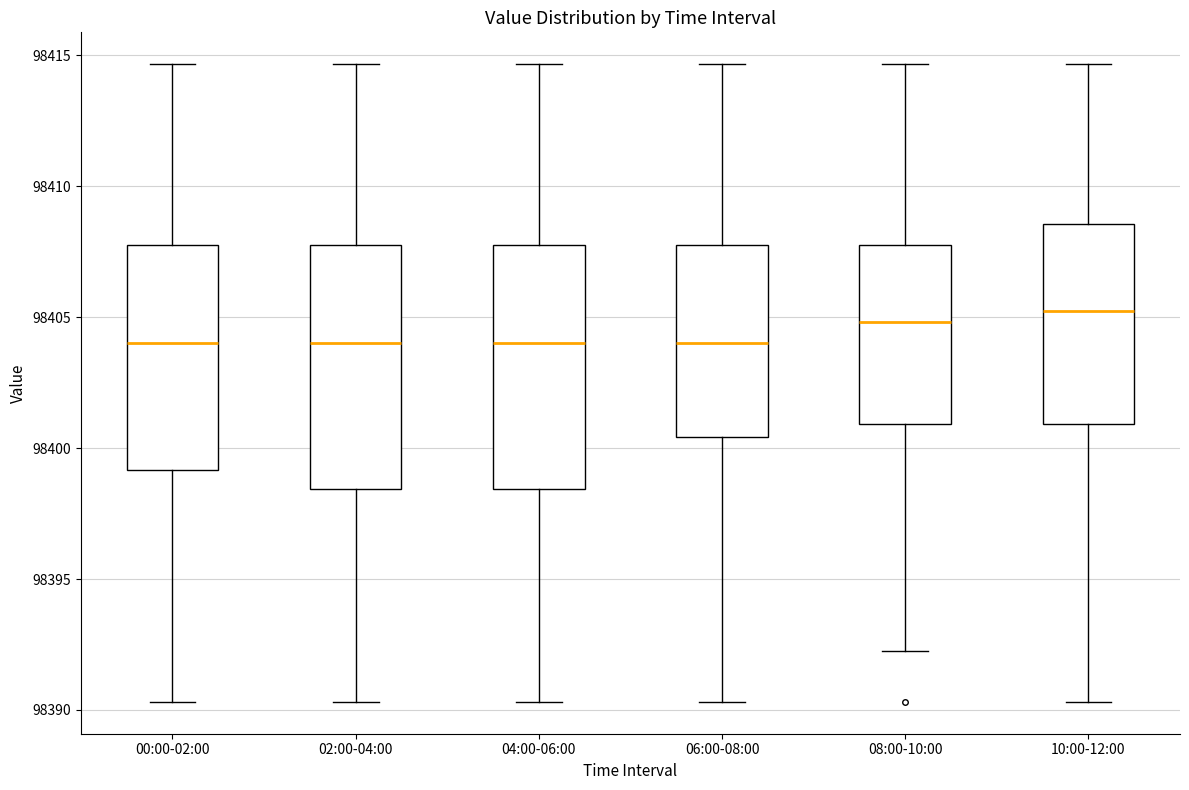

Where does the upper whisker of the box for 04:00-06:00 end on the y-axis? The values are not printed on the chart, so give them approximately, as read against the axis.

98414.5